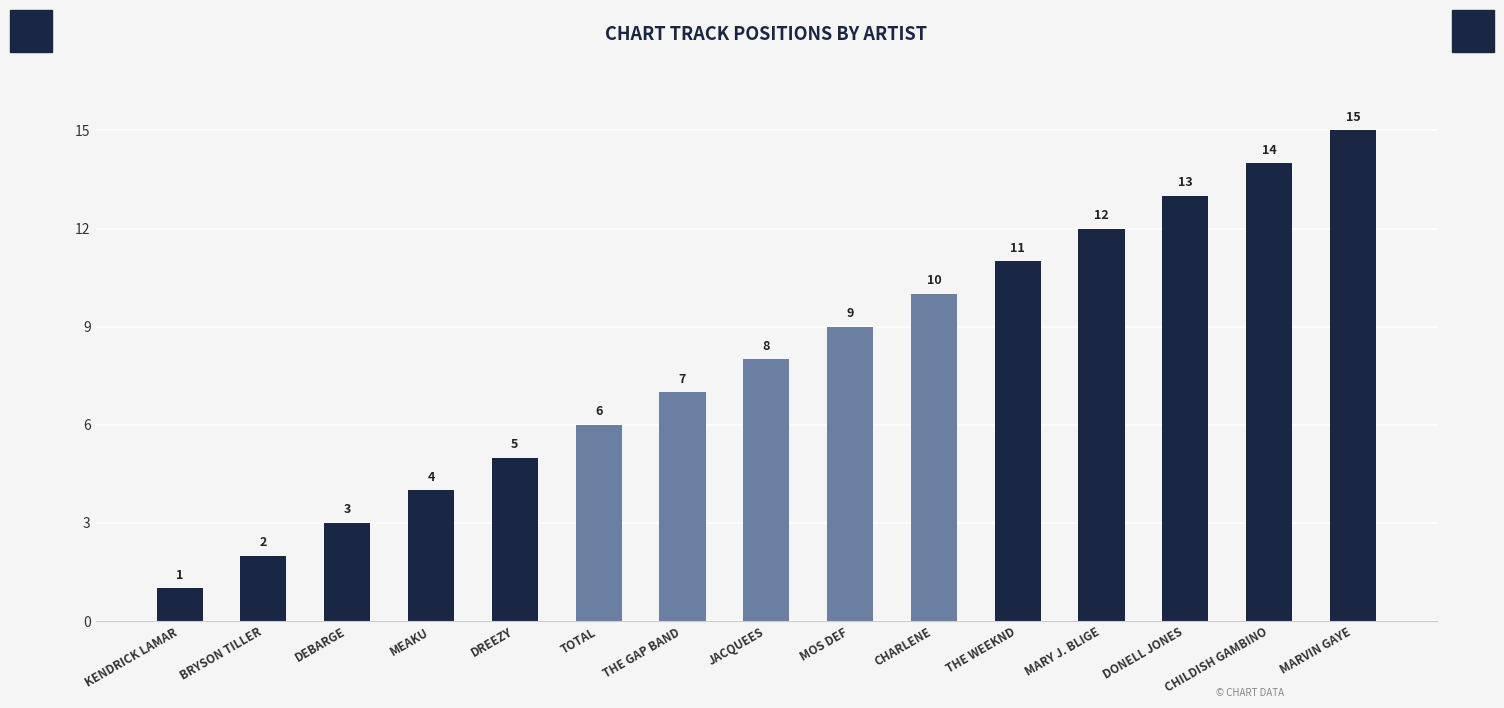

Reading left to right, transcribe all the data shown in this chart.

1	2	3	4	5	6	7	8	9	10	11	12	13	14	15